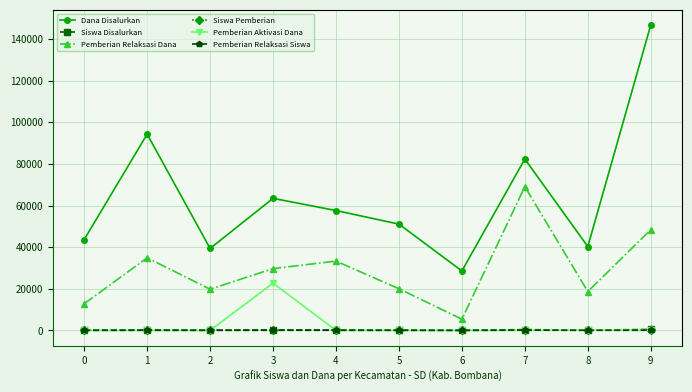

What is the difference between the highest and lowest values at 0?

43650